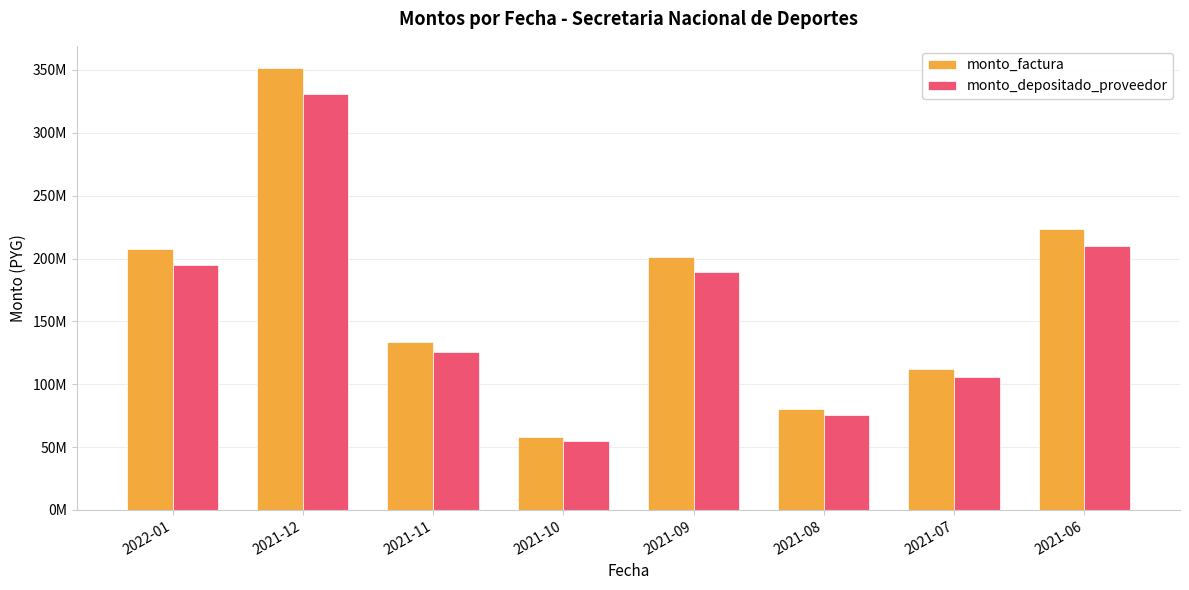

What are all the series names shown in the legend?

monto_factura, monto_depositado_proveedor